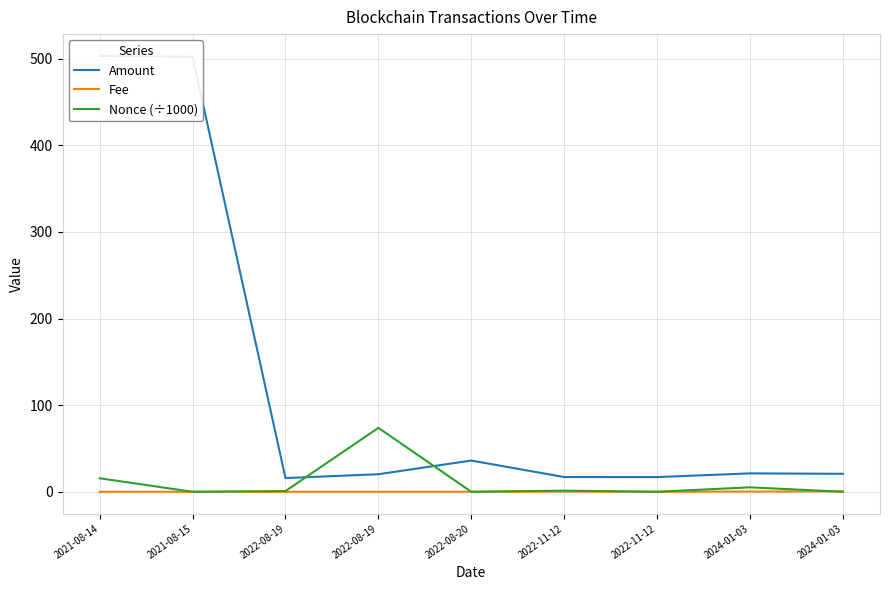

Reading right to left, what are all the values shown in this chart?

Amount: 20.7	21.2	17.0	17.0	36.1	20.3	15.8	502.3	503.3
Fee: 0.5	0.2	0.0	0.2	0.0	0.0	0.0	0.0	0.0
Nonce (÷1000): 0.0	5.1	0.0	1.3	0.0	73.8	0.8	0.0	15.6